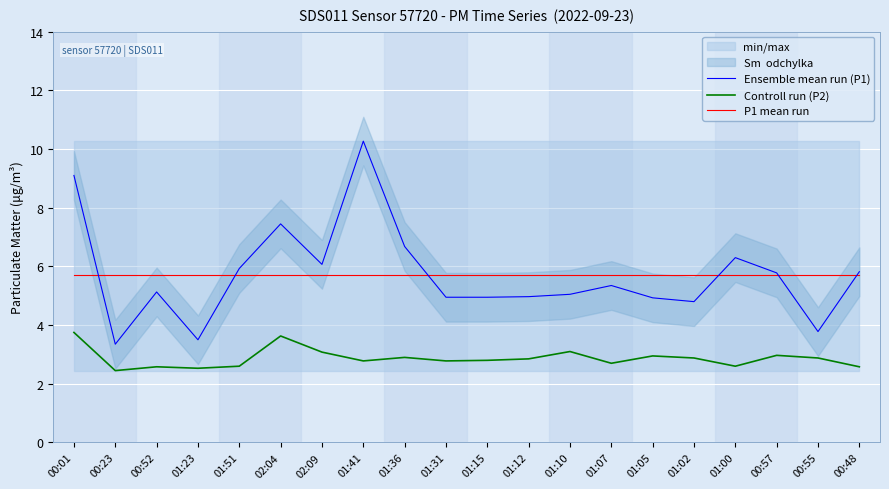

Which series has the largest total across all categories?

Ensemble mean run (P1)